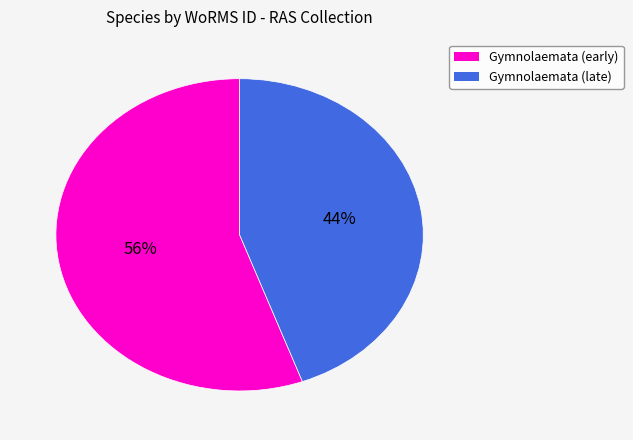

To the nearest percent, what is the average slice percentage?

50%